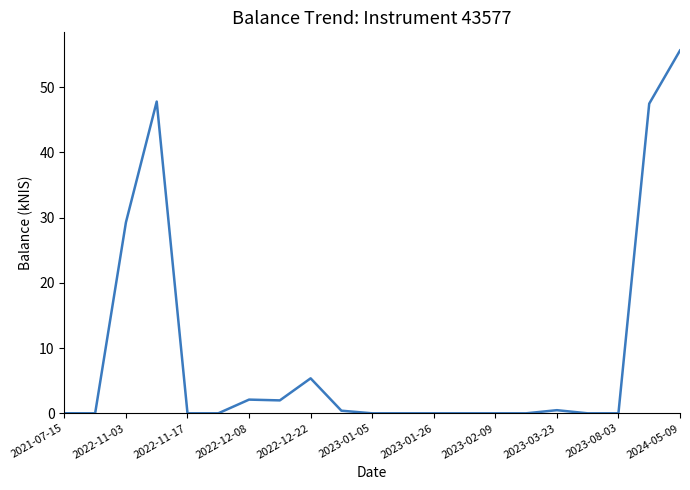

What is the maximum value shown in the chart?

55.6